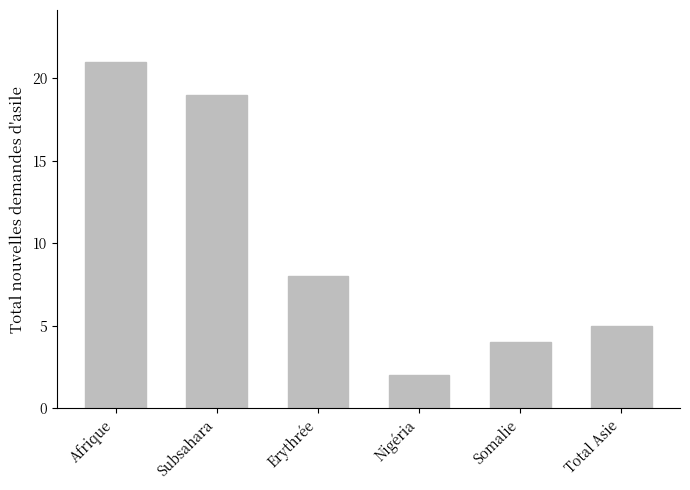

Reading right to left, extract all data points from this chart.

Total Asie=5	Somalie=4	Nigéria=2	Erythrée=8	Subsahara=19	Afrique=21